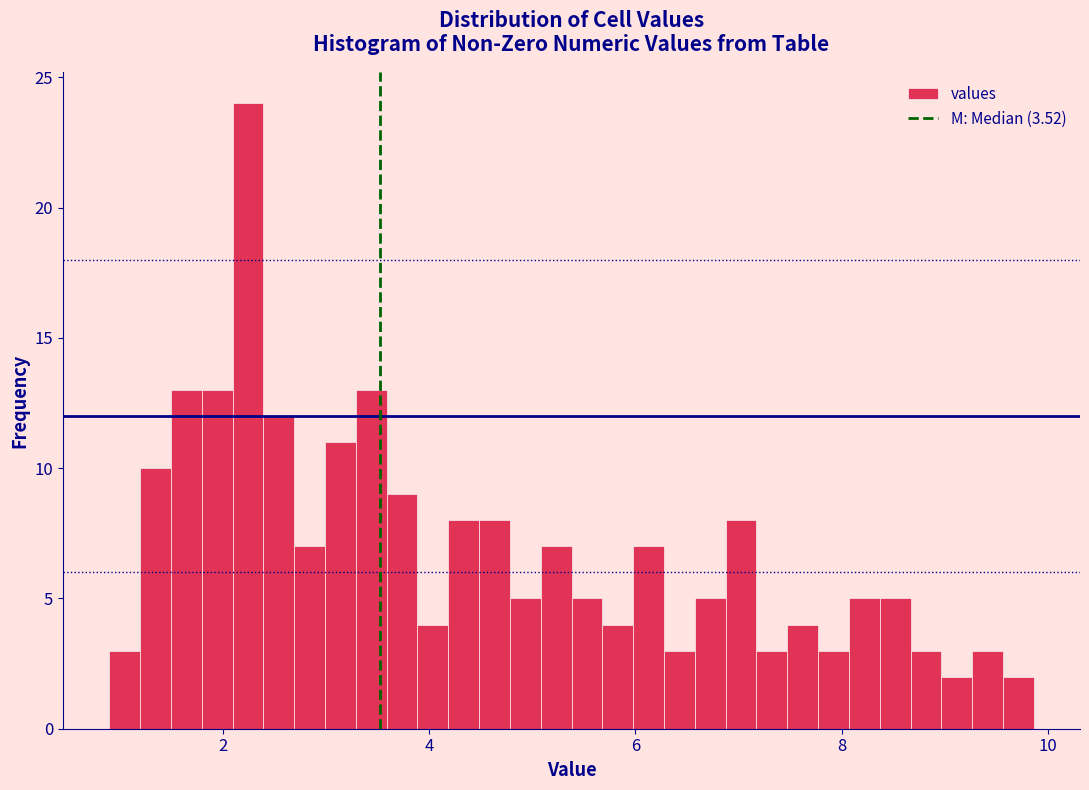

Read against the x-axis, roughly where is the centre of the tallest bar?

2.2